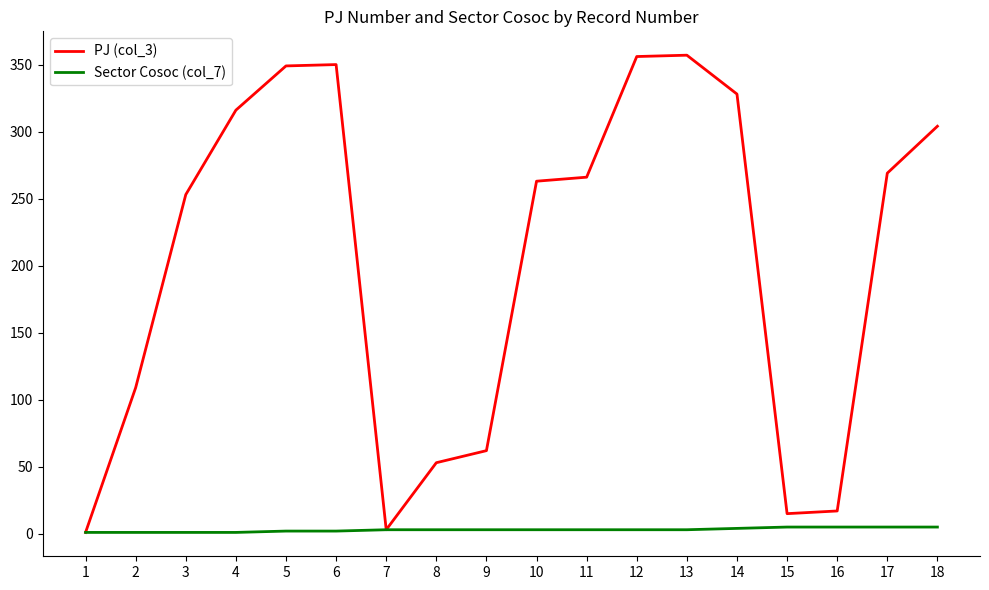

At how many categories does at least one series exceed 193?

11